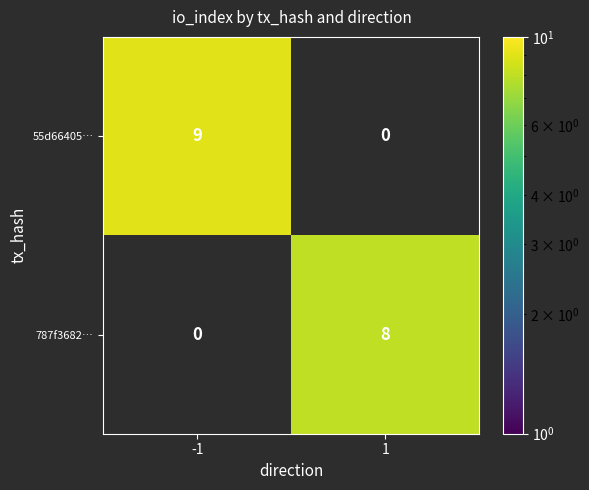

True or false: 787f3682… has a value of 8 at 1.

True